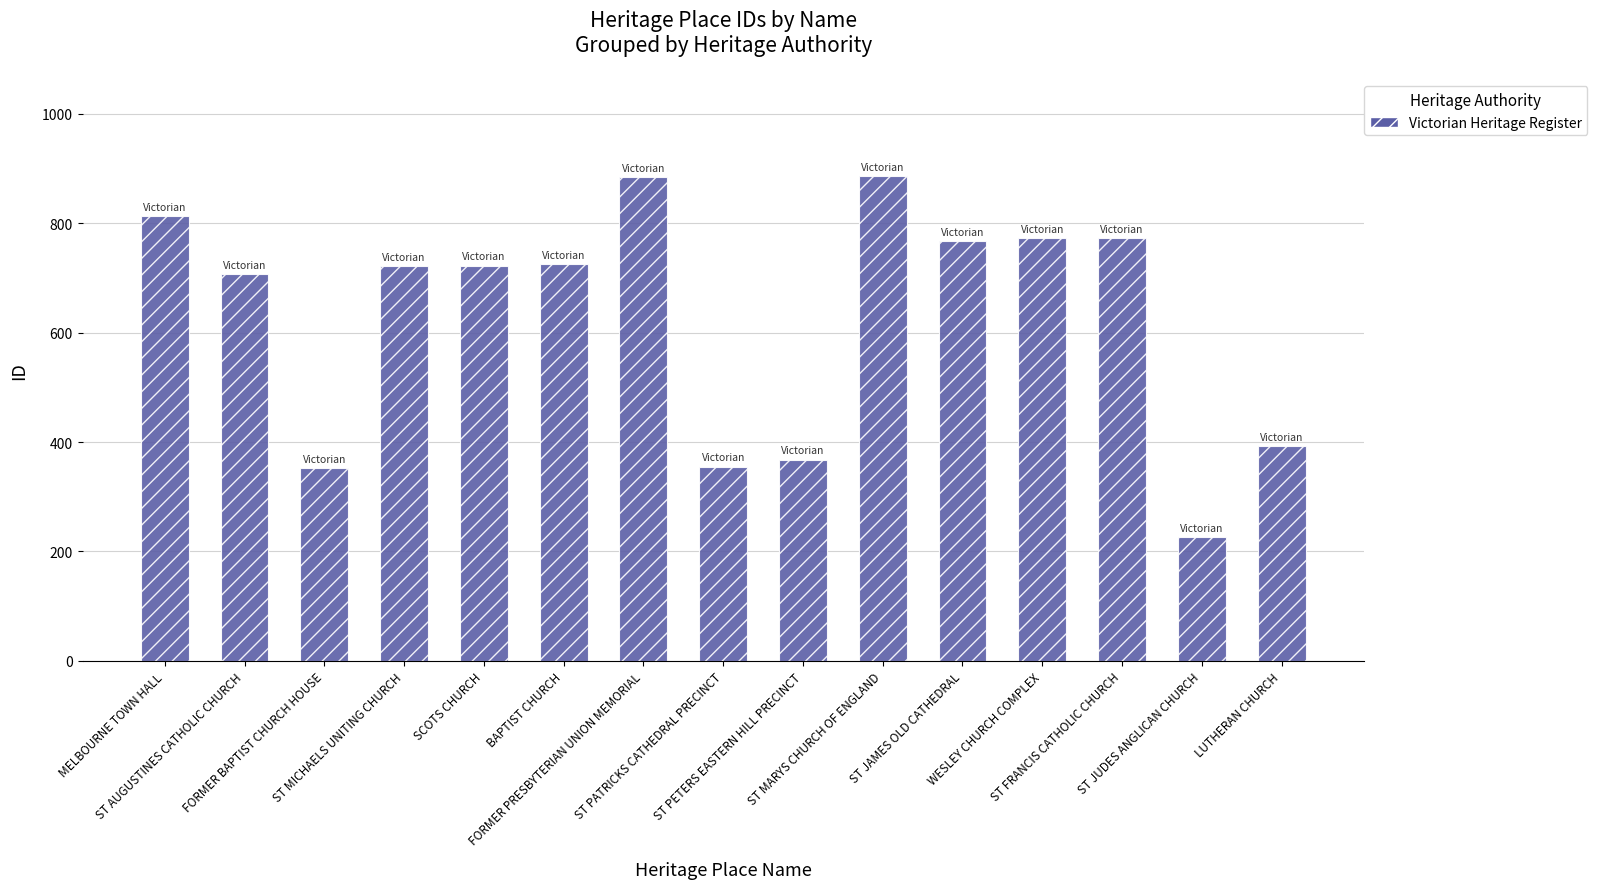

What is the difference between the second highest and minimum values?

658